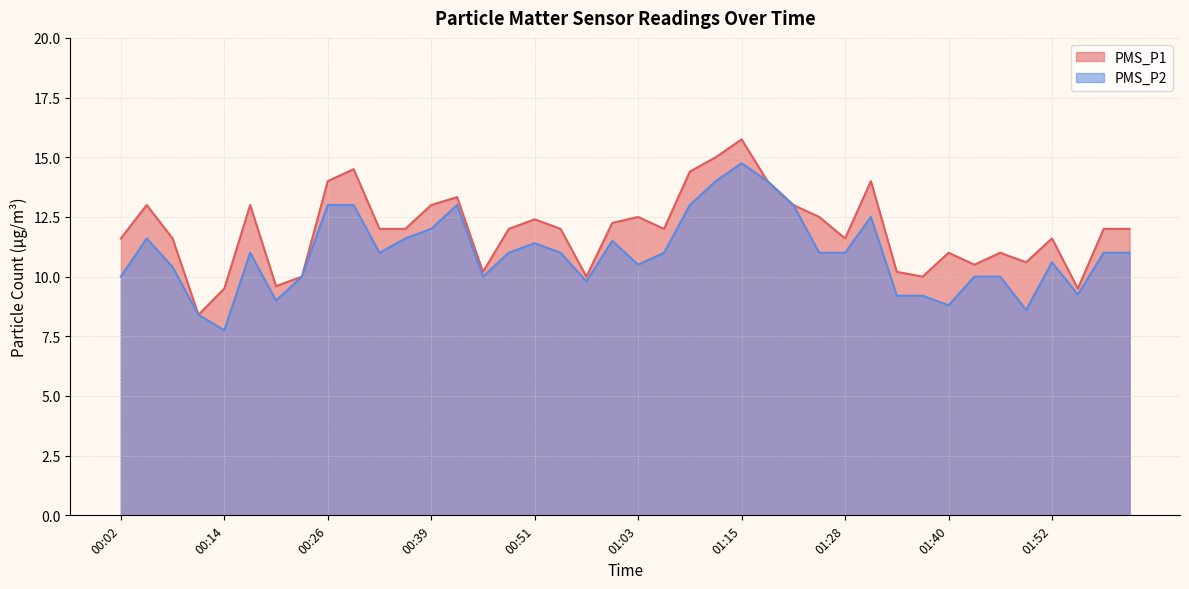

The value of PMS_P2 at 01:03 is 15.3. True or false?

False